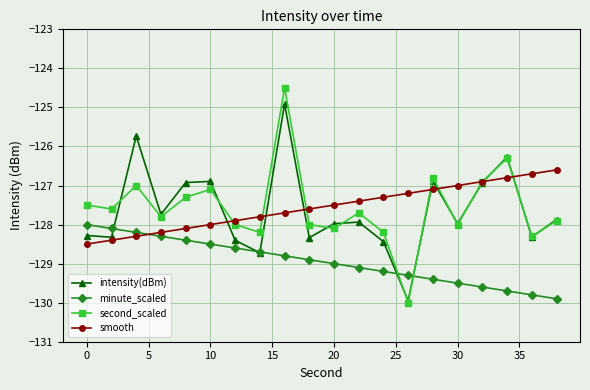

How many interior local peaks does the second_scaled series have?

6